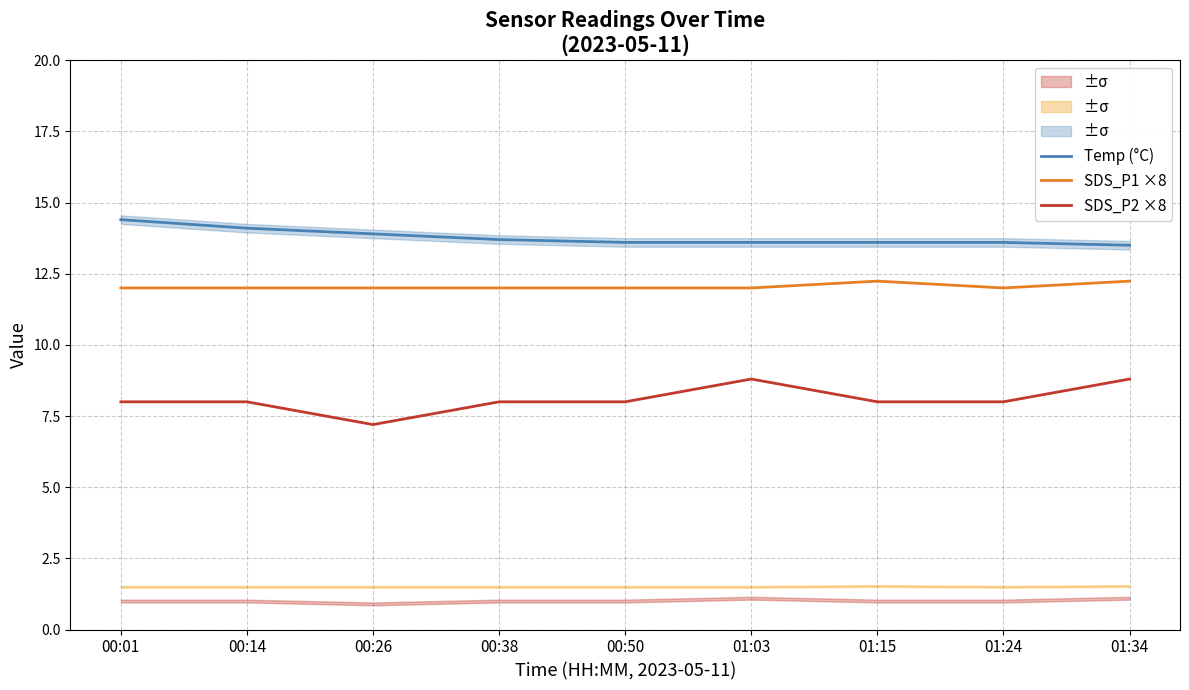

At which label does Temp (°C) reach its minimum?

01:34